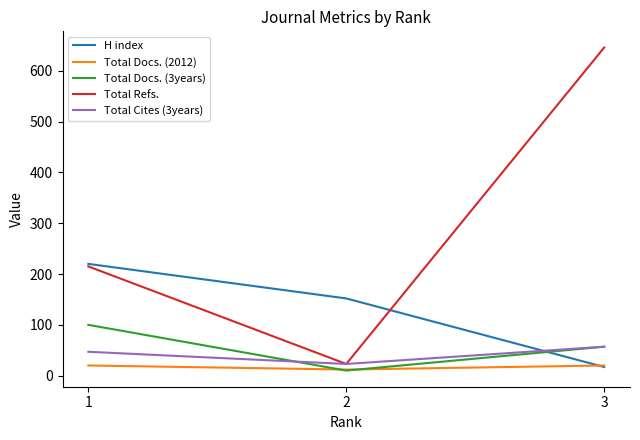

What are all the series names shown in the legend?

H index, Total Docs. (2012), Total Docs. (3years), Total Refs., Total Cites (3years)